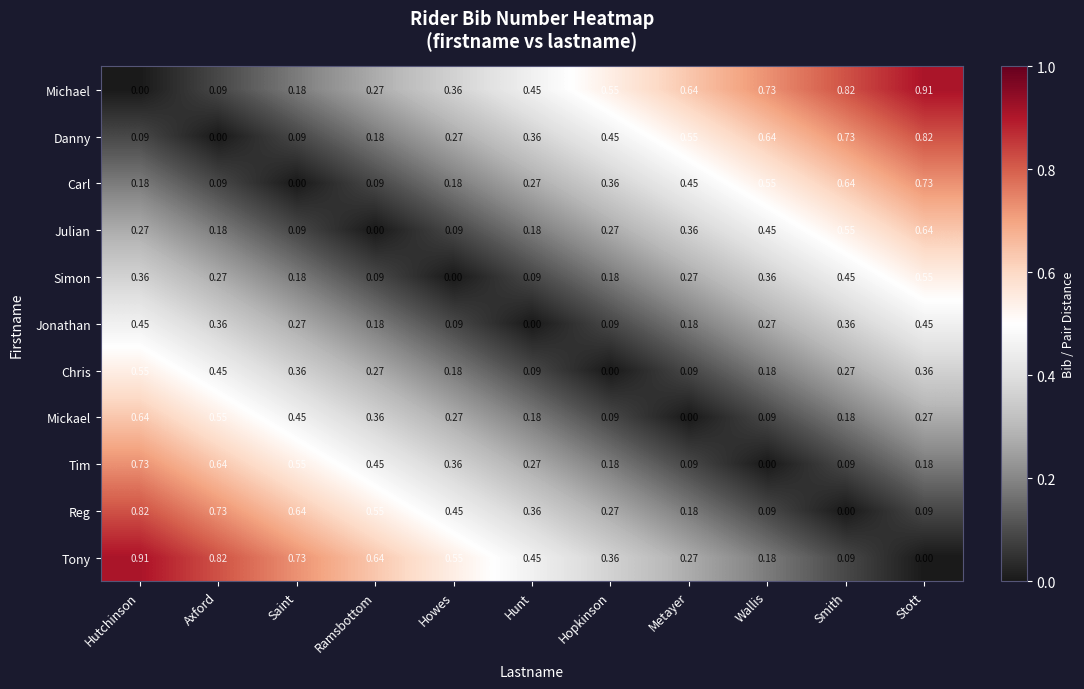

At which label does Tony reach its minimum?

Stott